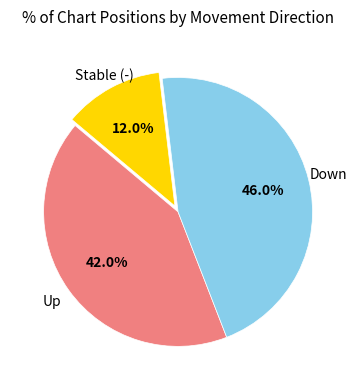

To the nearest percent, what is the difference between the largest and smallest slice percentages?

34%